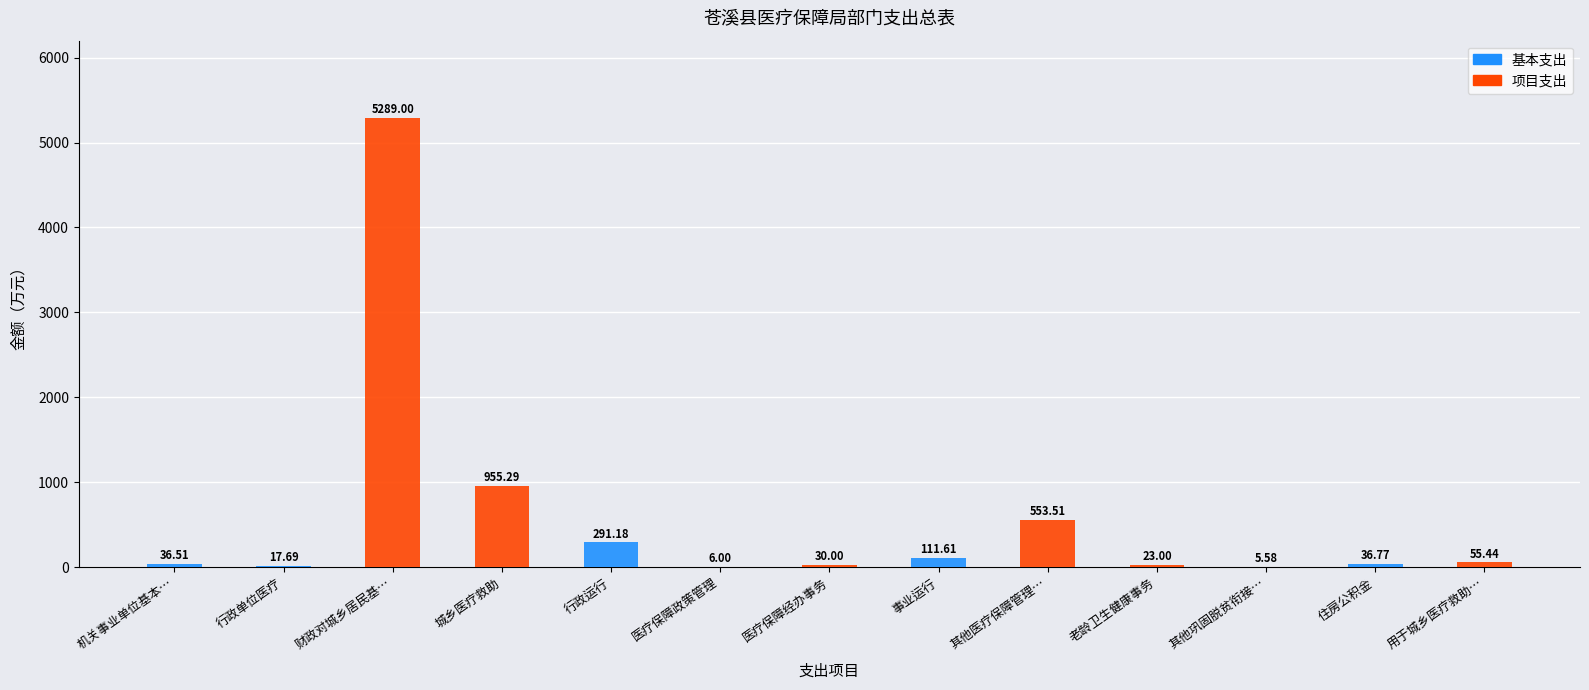

Where is 基本支出 nearest to the value 145?

事业运行